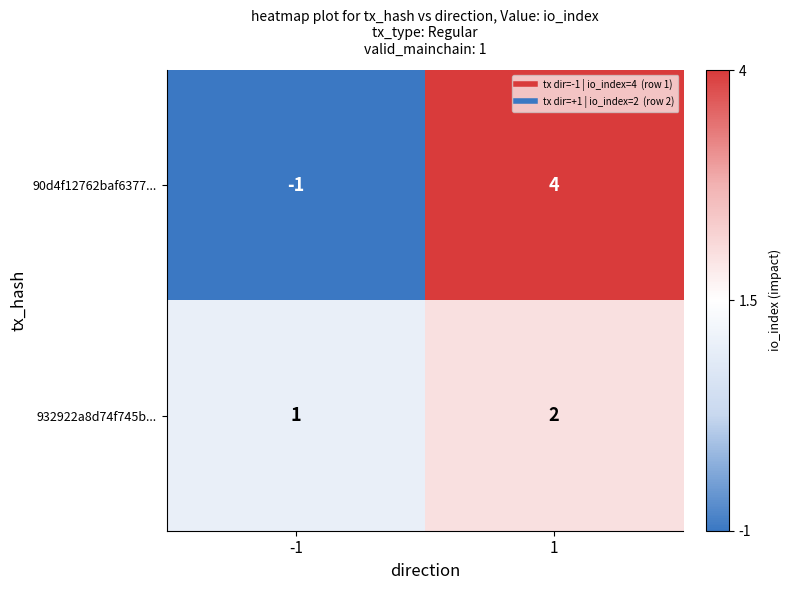

How many data points in 90d4f12762baf6377... are less than 4?

1